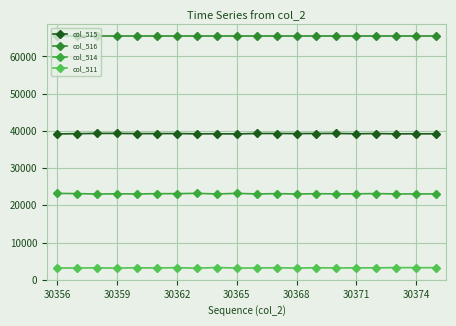

True or false: col_515 and col_516 cross at least once.

False